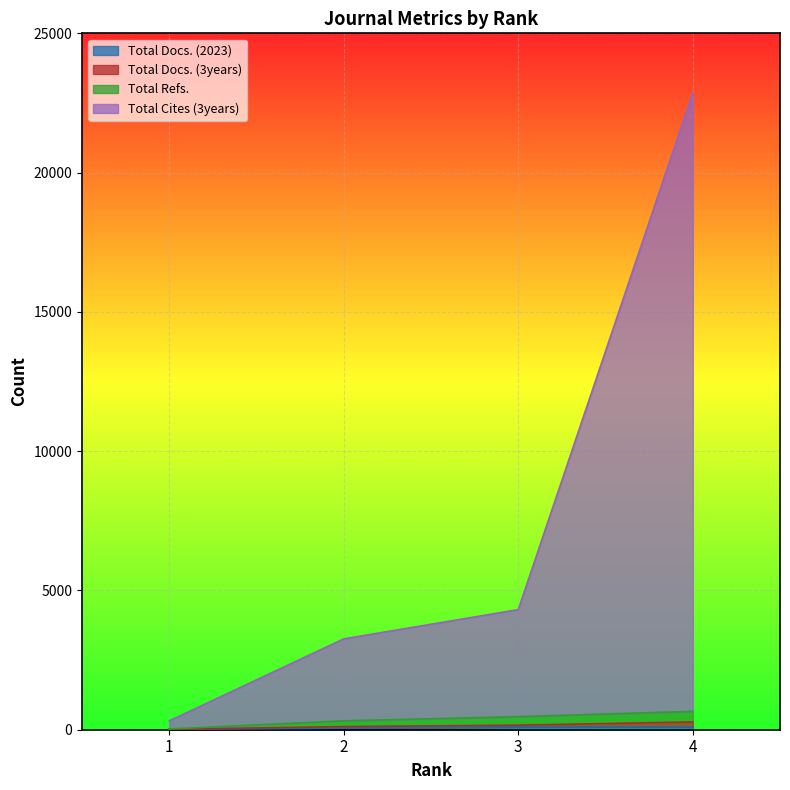

Is it true that Total Docs. (2023) equals 9 at 1?

True